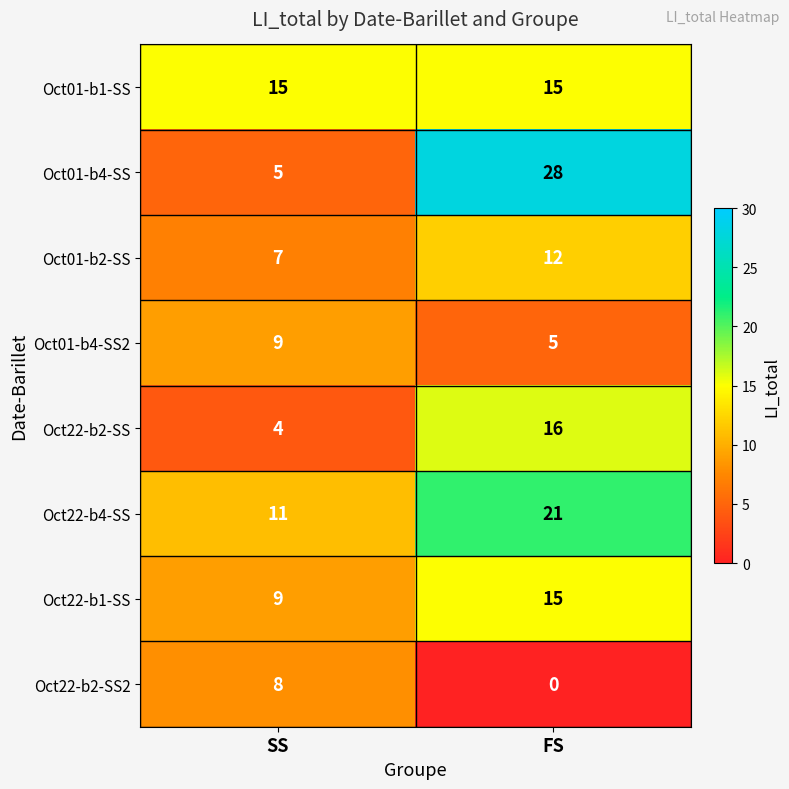

At which category does the chart reach its peak across all series?

FS